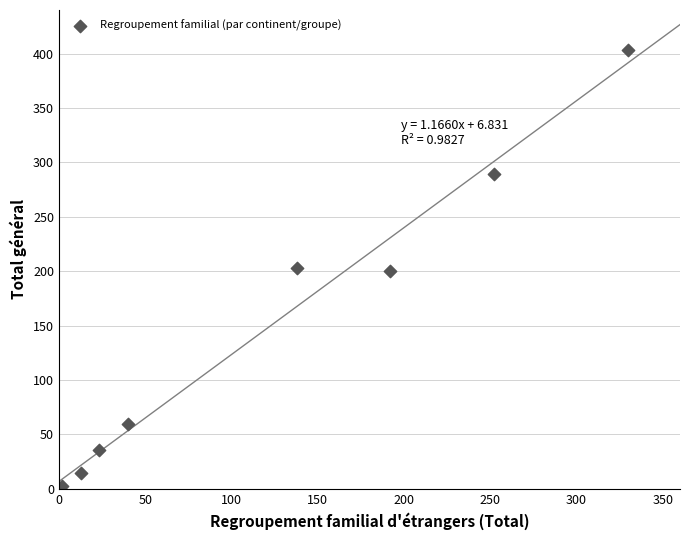

What is the average X value?

124